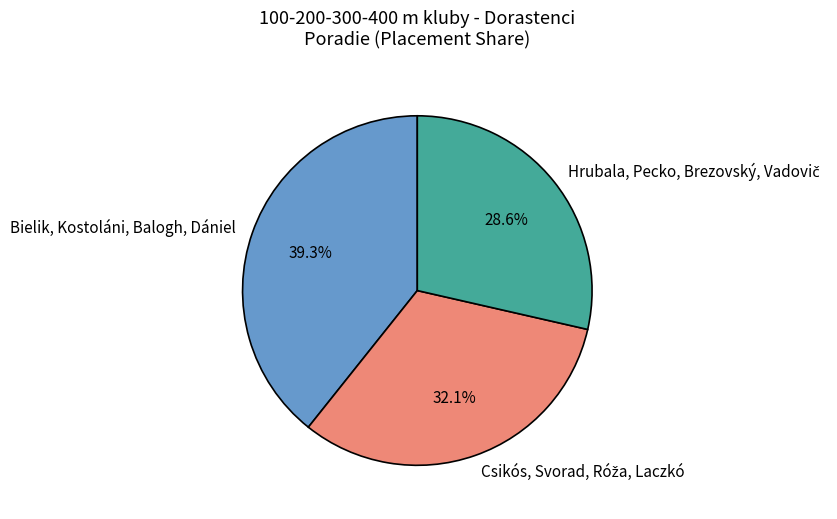

How many segments does this pie chart have?

3